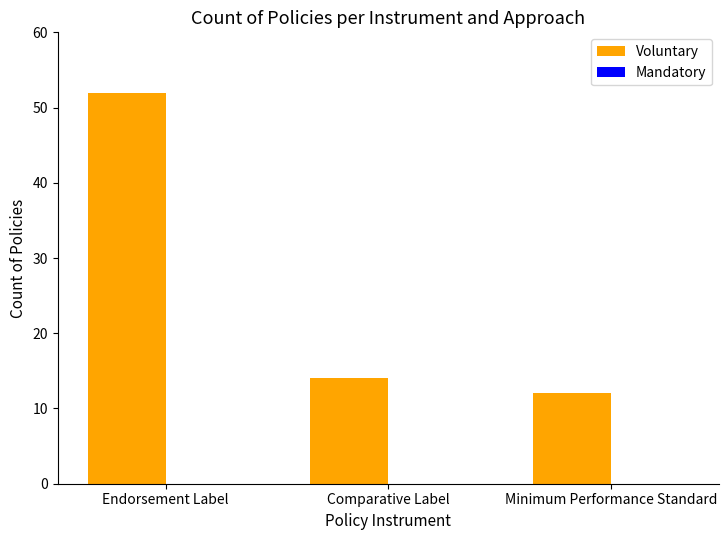

Reading right to left, list all the values displayed in this chart.

12	14	52